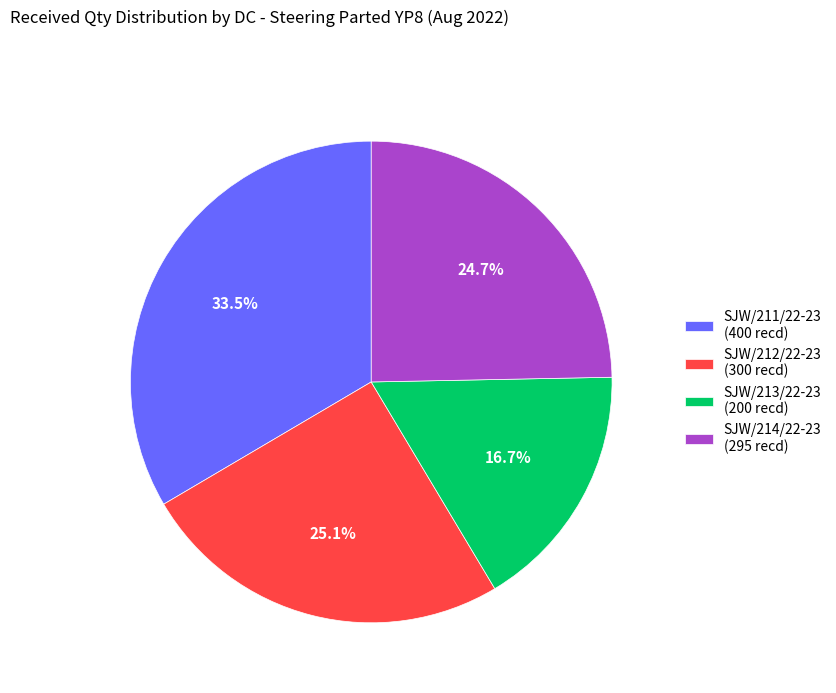

What is the smallest slice in the pie chart?

SJW/213/22-23 (200 recd)